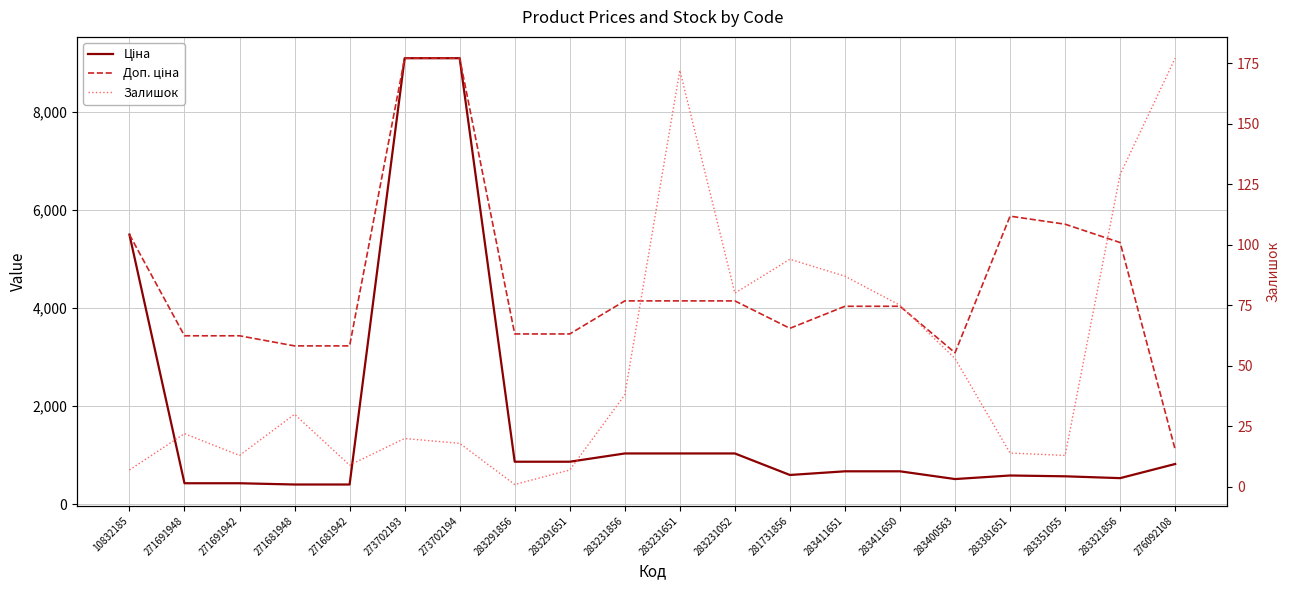

What is the maximum value shown in the chart?

9092.0